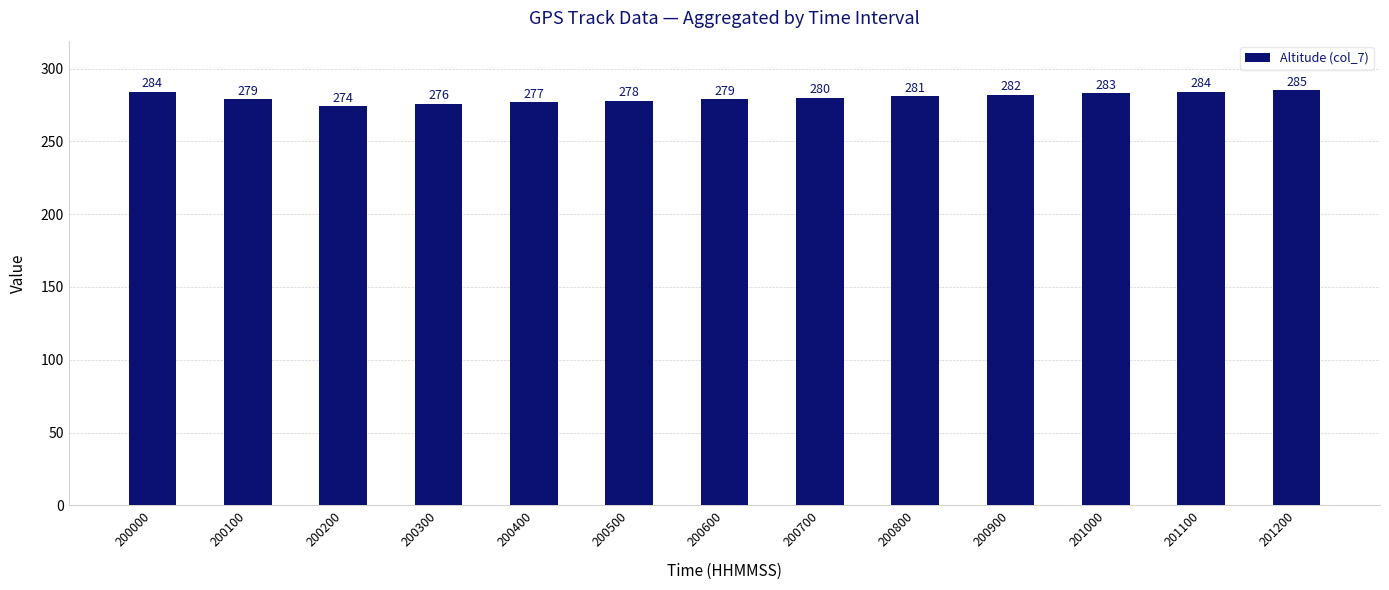

What is the sum of all values?

3642